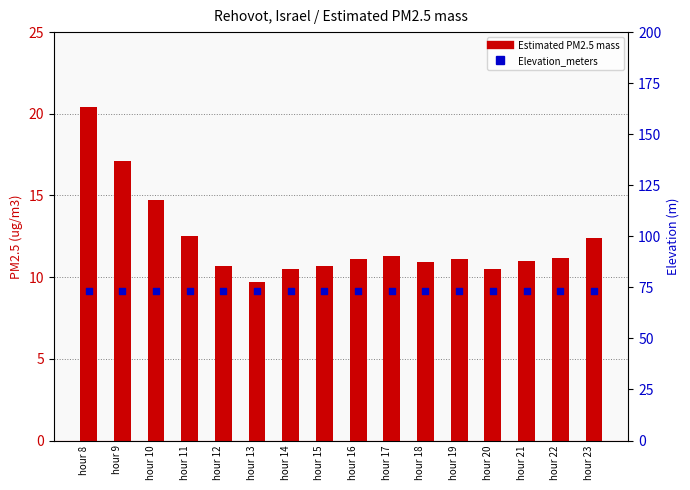

What is the total value across all series at hour 22?

84.2